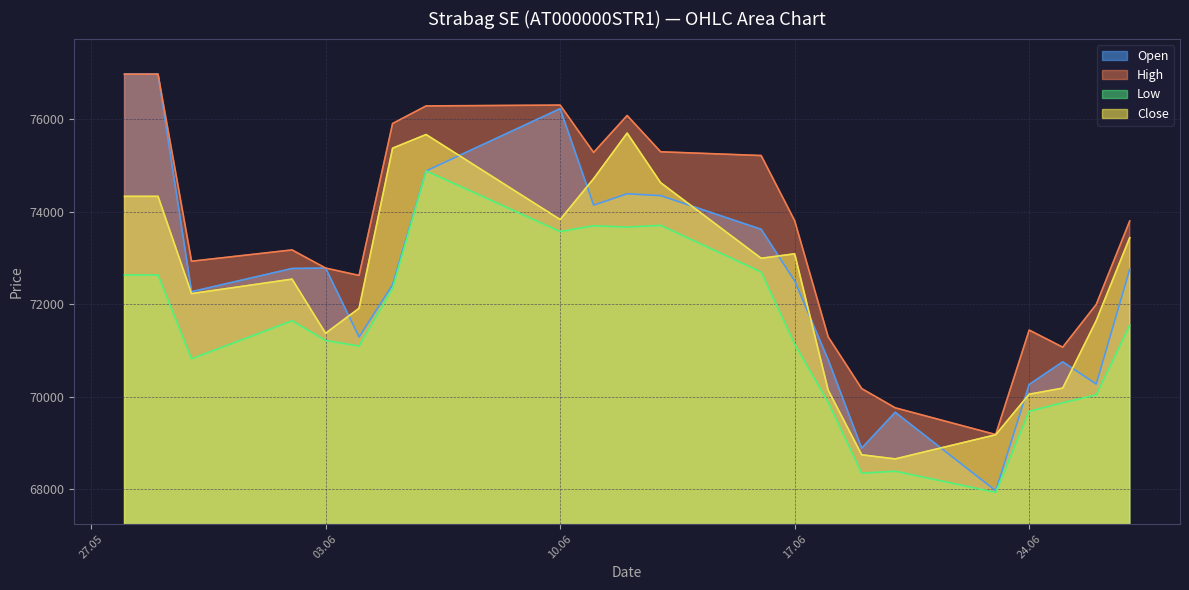

What is the sum of all Low values?

1571405